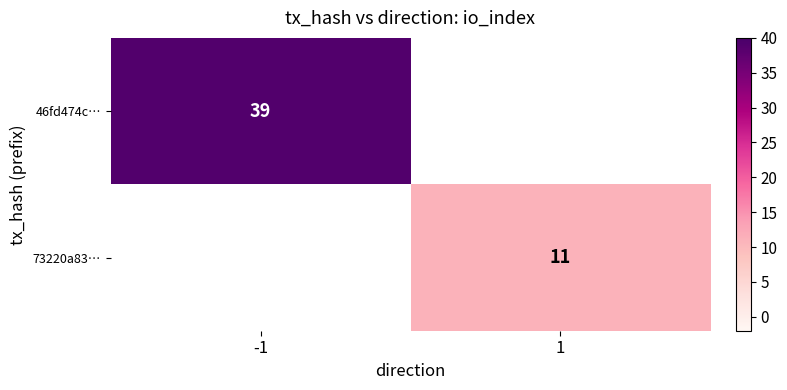

Between -1 and 1, which is larger?

-1